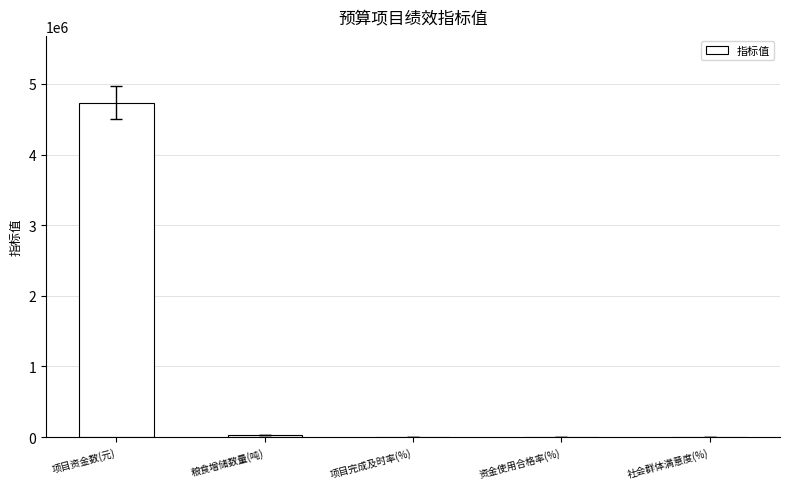

What is the maximum value shown in the chart?

4733800